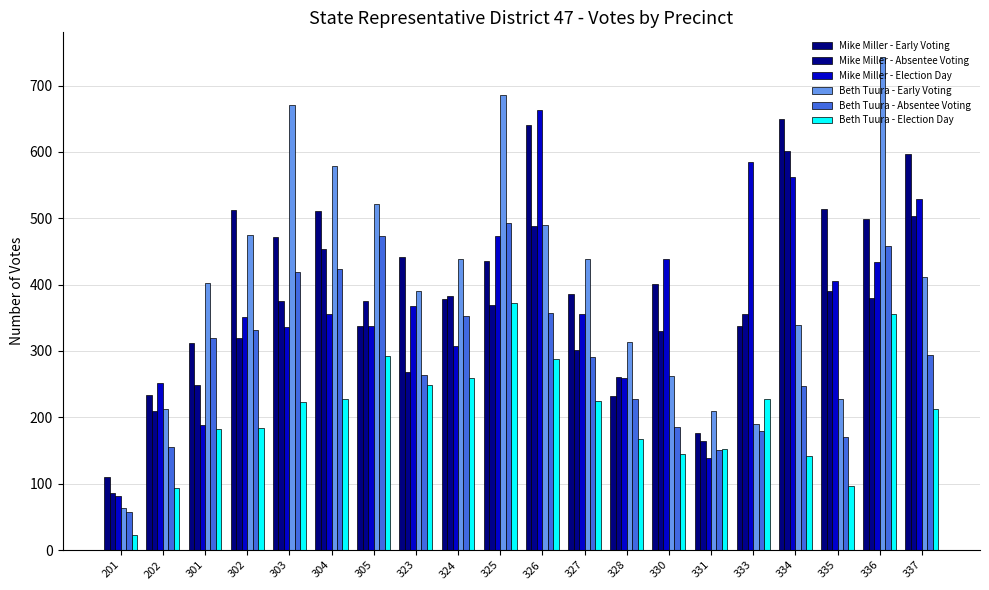

True or false: Mike Miller - Absentee Voting has a value of 115 at 325.

False